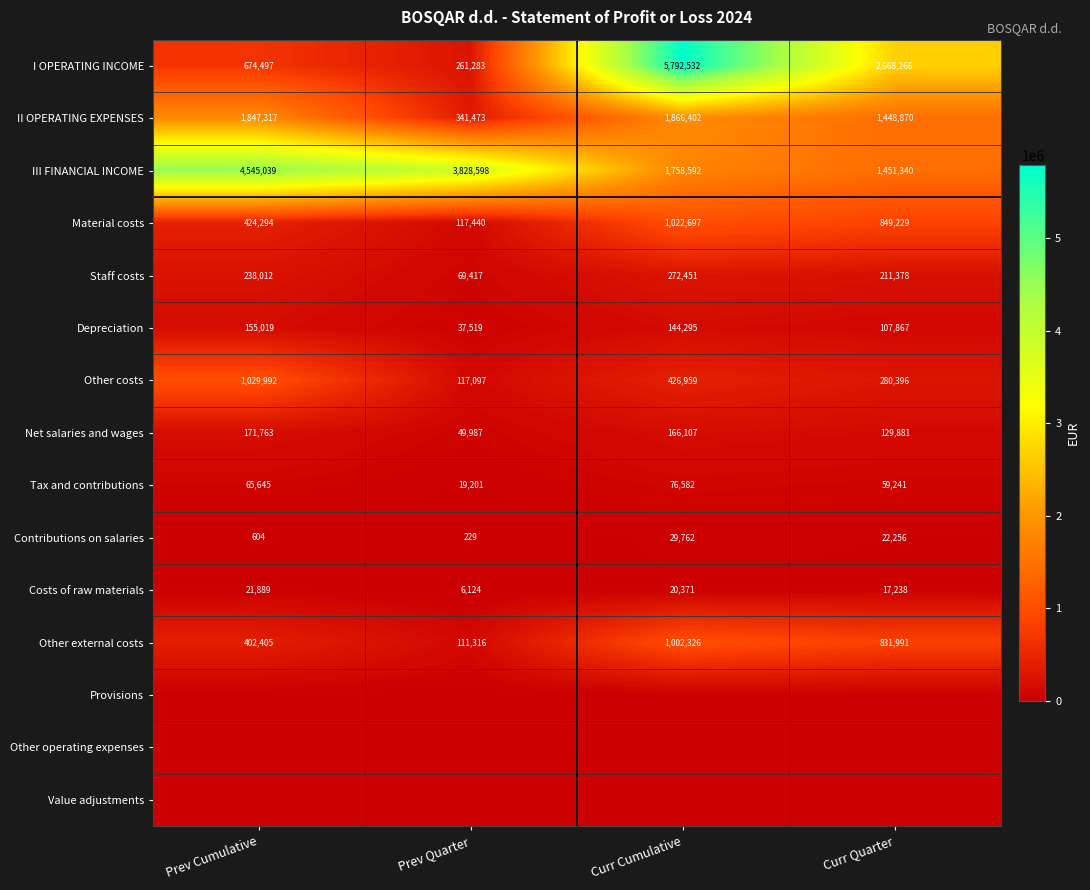

At how many categories does at least one series exceed 2426275?

4